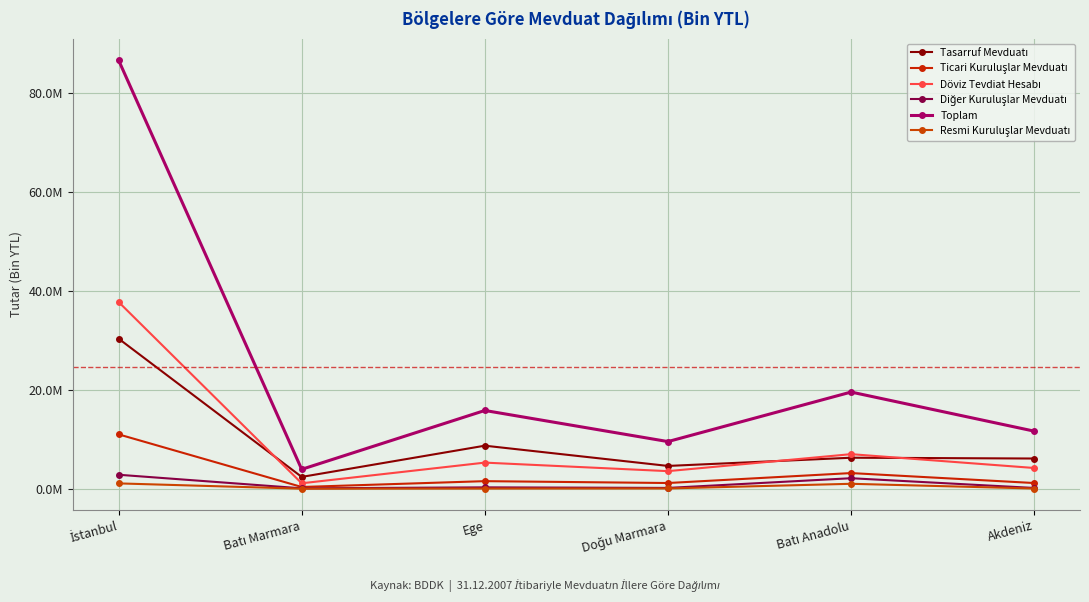

Reading left to right, extract all data points from this chart.

Tasarruf Mevduatı: 30363171.1	2386665.5	8704896.6	4607979.8	6270083.8	6107599.1
Ticari Kuruluşlar Mevduatı: 10997687.1	350463.5	1529628.0	1152284.8	3163448.2	1148668.3
Döviz Tevdiat Hesabı: 37783909.3	1098242.7	5278972.8	3554130.6	6990197.0	4191024.2
Diğer Kuruluşlar Mevduatı: 2825065.3	78778.2	274135.5	161726.6	2121897.3	151926.0
Toplam: 86696410.2	3922136.0	15826390.7	9534481.8	19554104.8	11643224.2
Resmi Kuruluşlar Mevduatı: 1075623.4	7357.0	32891.9	51956.0	995269.4	41730.6